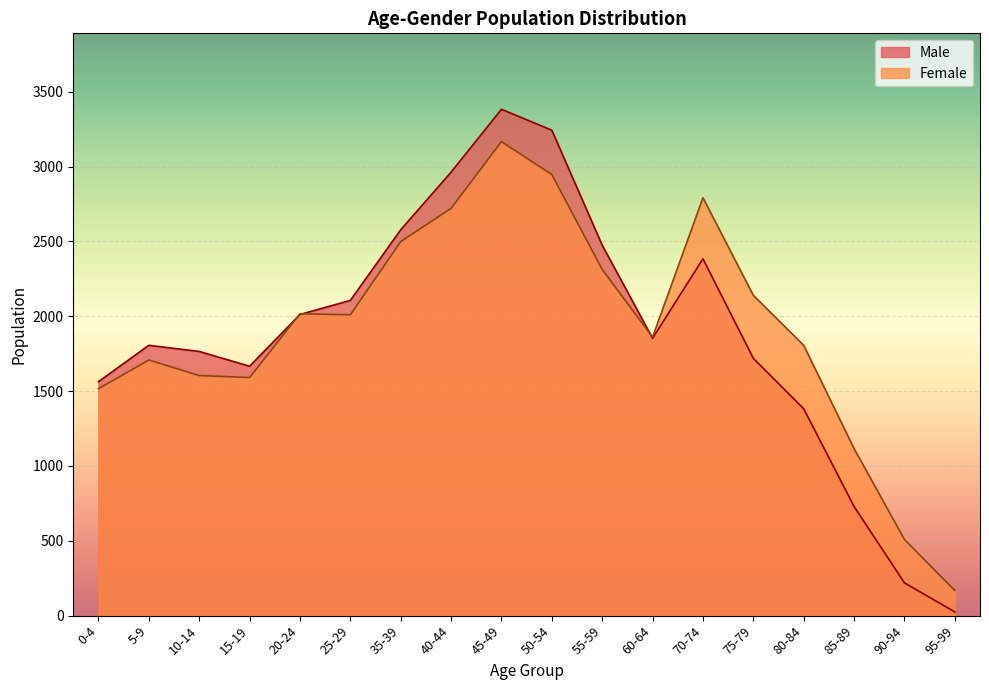

After their last crossing, which series has the higher values: Male or Female?

Female